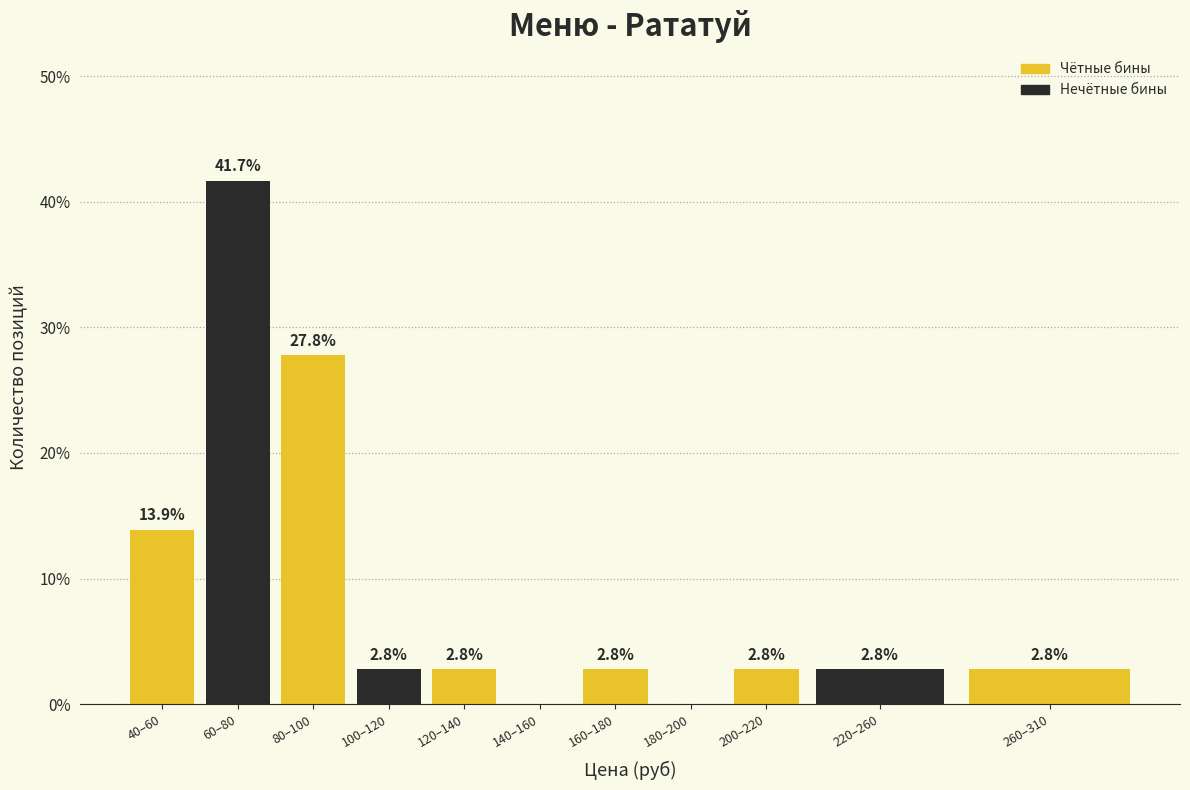

Reading left to right, what are all the values shown in this chart?

40–60=13.9	60–80=41.7	80–100=27.8	100–120=2.8	120–140=2.8	140–160=0.0	160–180=2.8	180–200=0.0	200–220=2.8	220–260=2.8	260–310=2.8